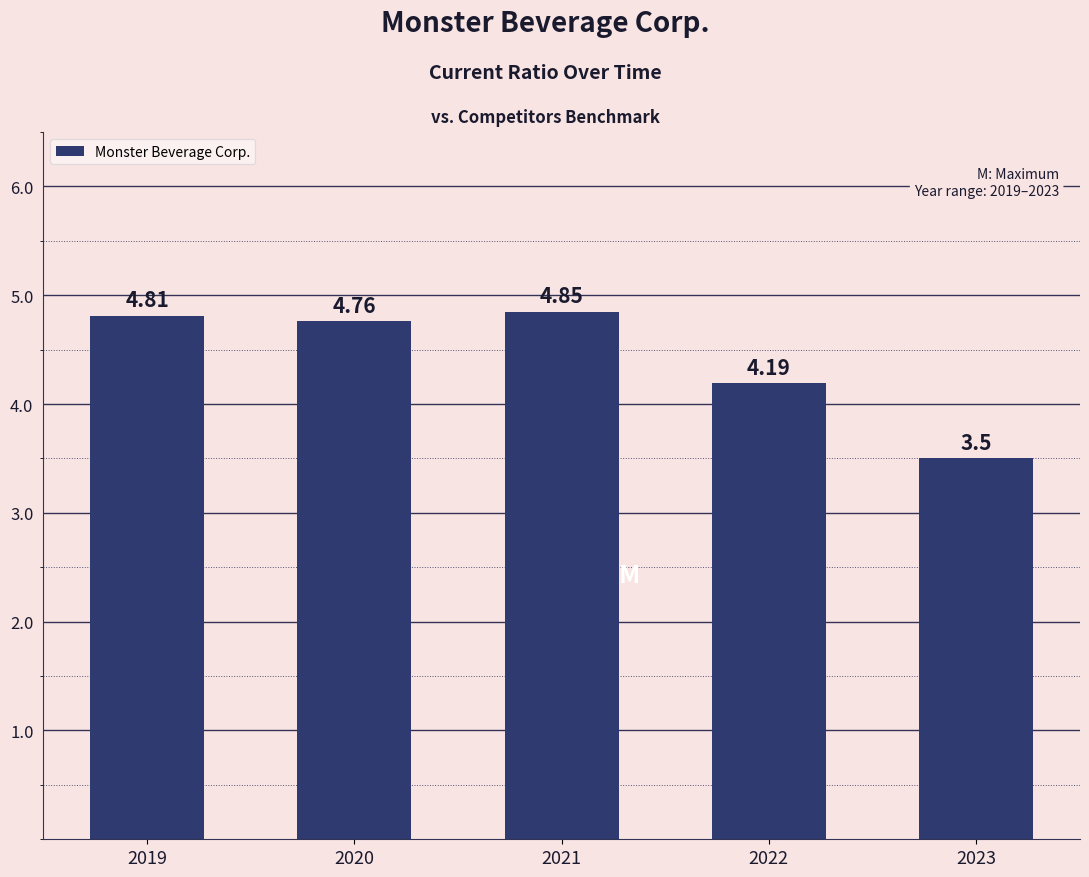

What is the minimum value shown in the chart?

3.5